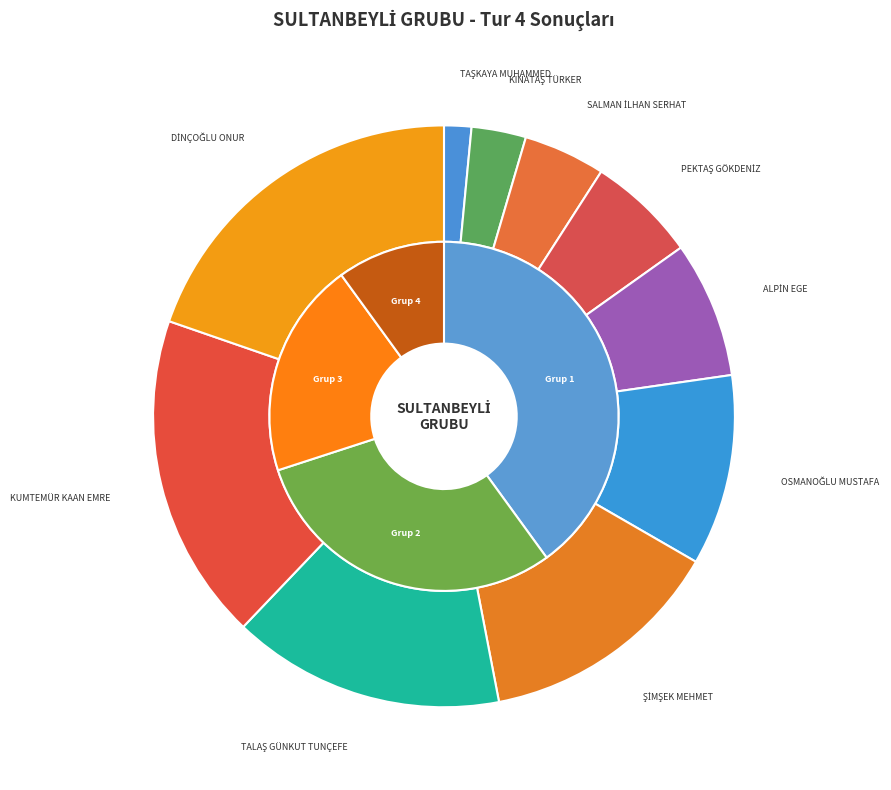

To the nearest percent, what is the difference between the largest and smallest slice percentages?

18%